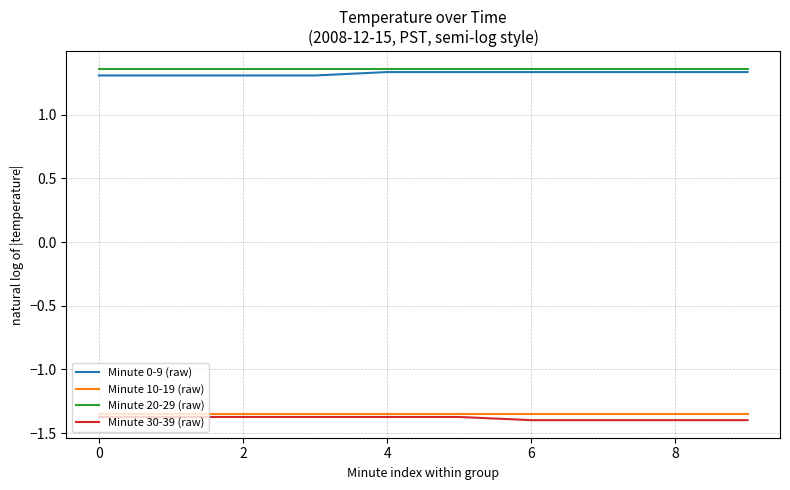

How many lines are shown in the chart?

4